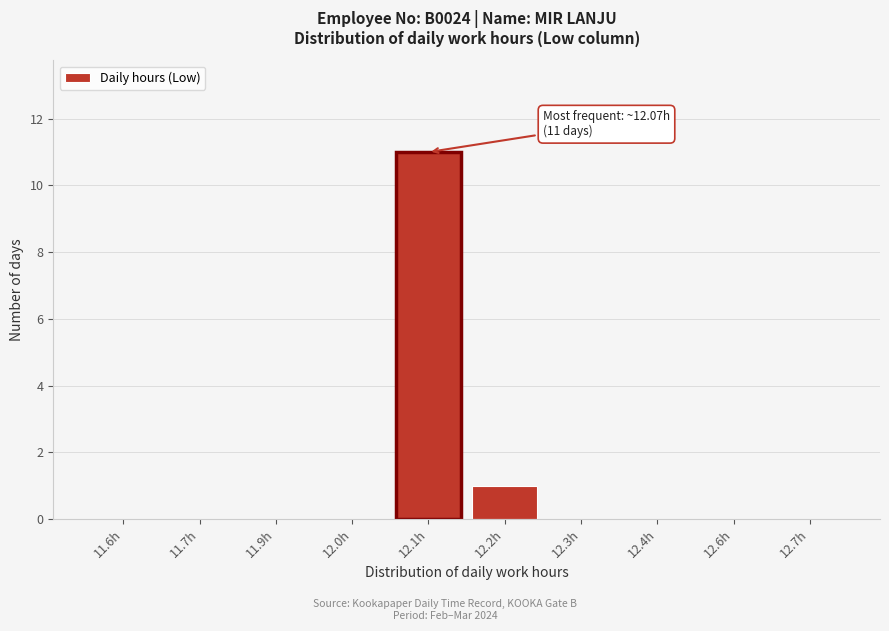

Reading left to right, extract all data points from this chart.

11.6h=0	11.7h=0	11.9h=0	12.0h=0	12.1h=11	12.2h=1	12.3h=0	12.4h=0	12.6h=0	12.7h=0